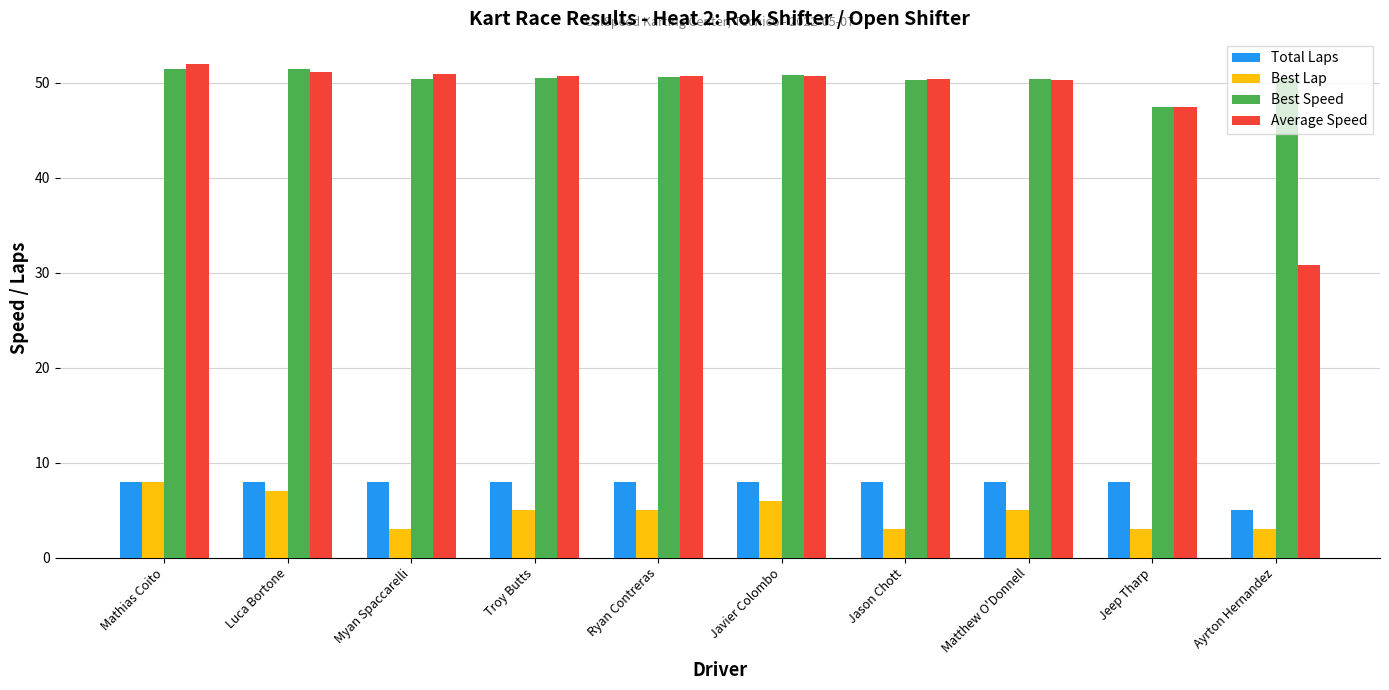

Read the Total Laps value at Ayrton Hernandez.

5.0